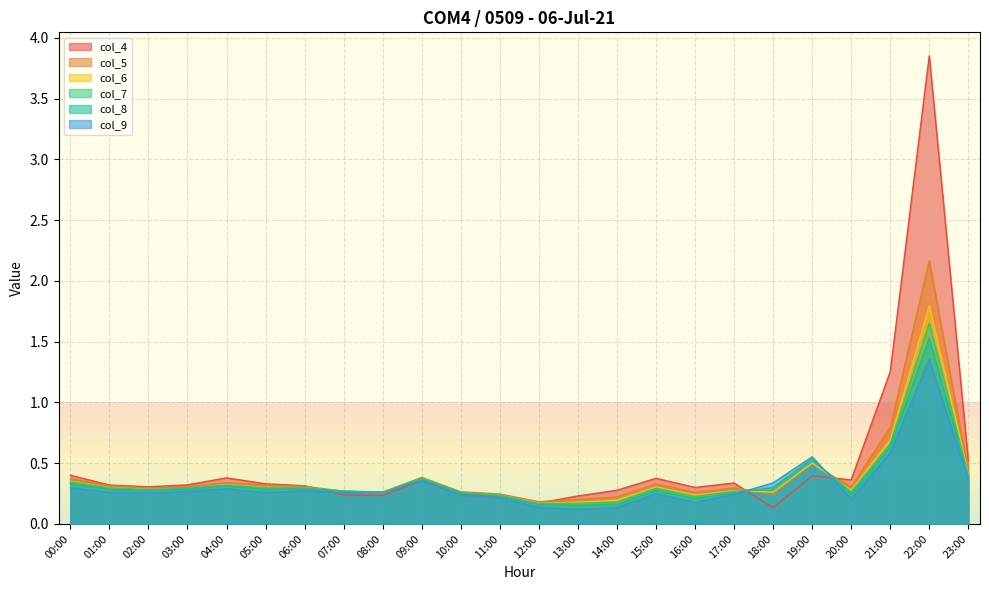

How many series are shown in this chart?

6